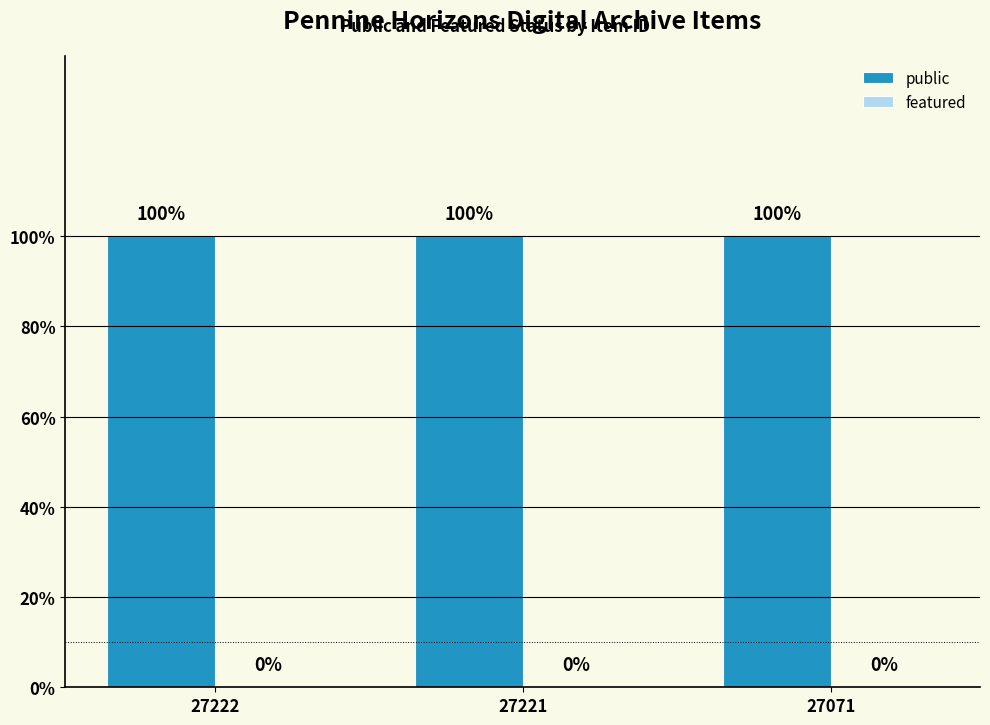

What is the value of the public bar at the 2nd from the left?

1